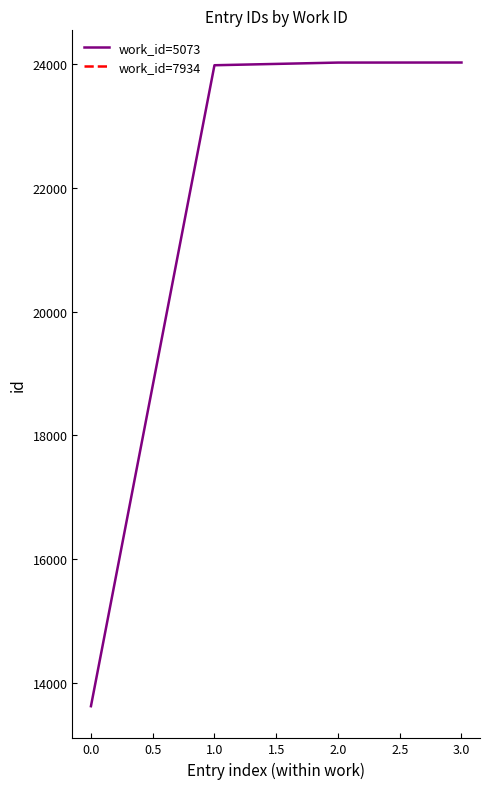

Reading right to left, what are all the values shown in this chart?

24019	24018	23975	13631